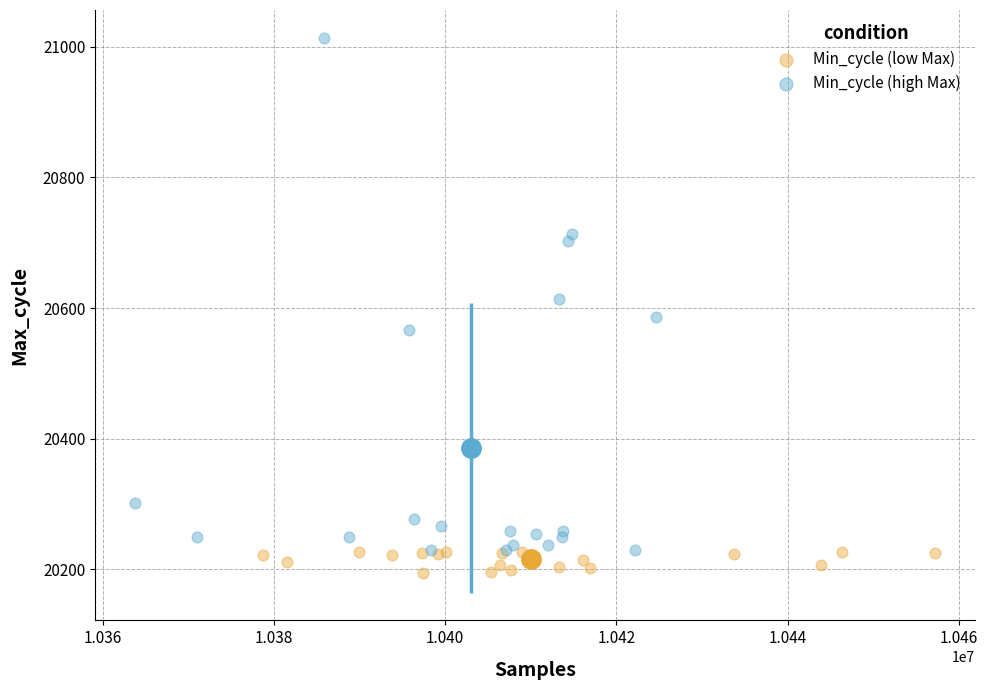

What are all the series names shown in the legend?

Min_cycle (low Max), Min_cycle (high Max)